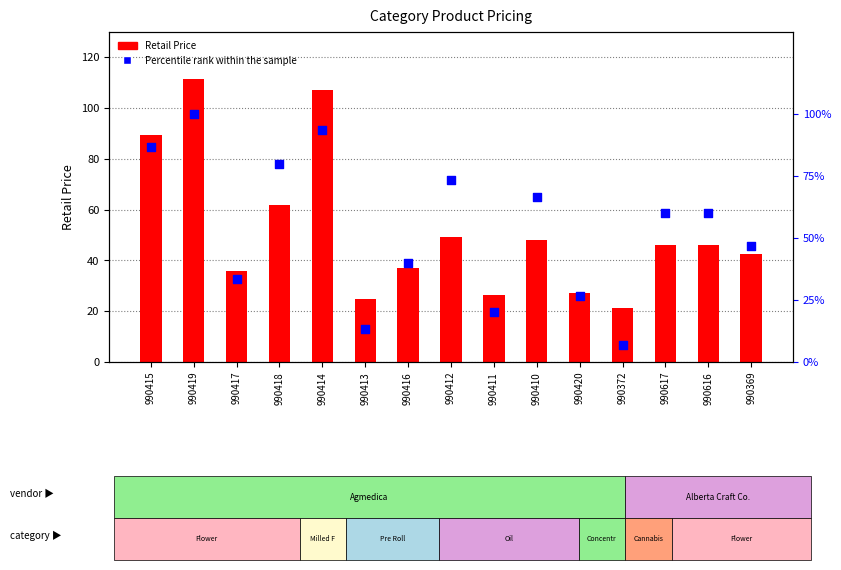

What is the total value across all series at 990420?

53.7